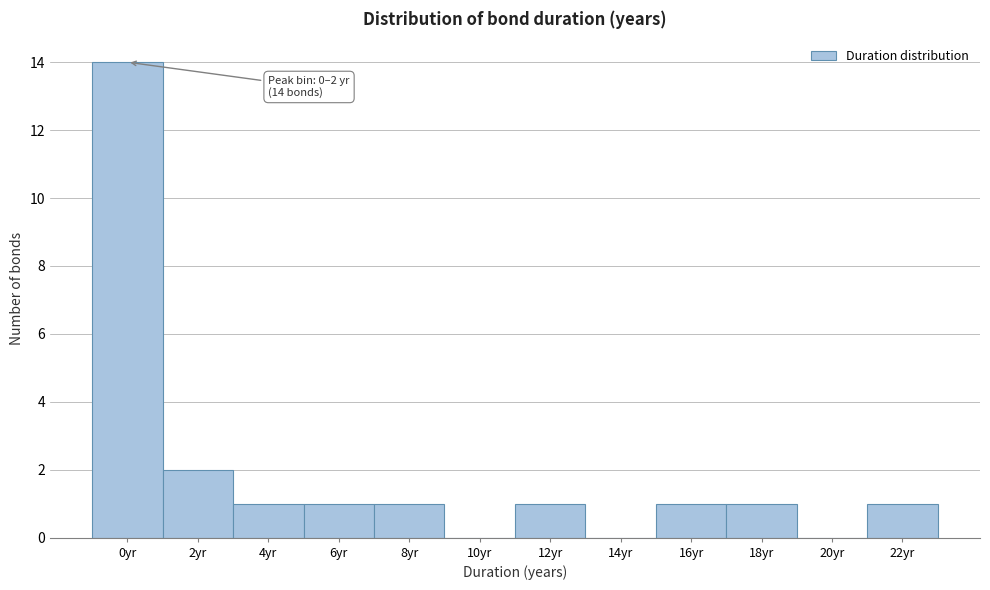

Reading right to left, list all the values displayed in this chart.

22yr=1	20yr=0	18yr=1	16yr=1	14yr=0	12yr=1	10yr=0	8yr=1	6yr=1	4yr=1	2yr=2	0yr=14